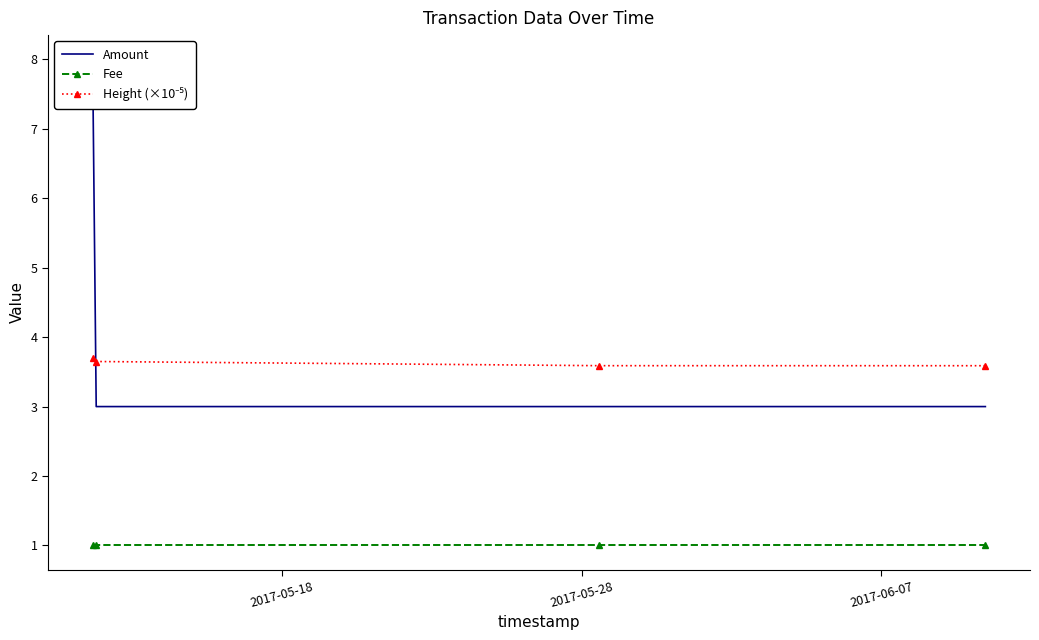

What is the smallest value displayed?

1.0